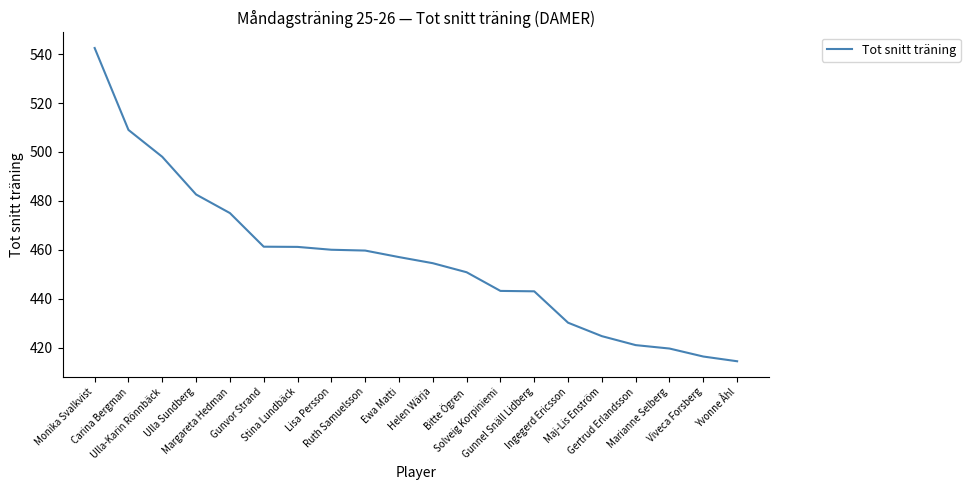

Is it true that the value at Helen Wärja is 454.5?

True